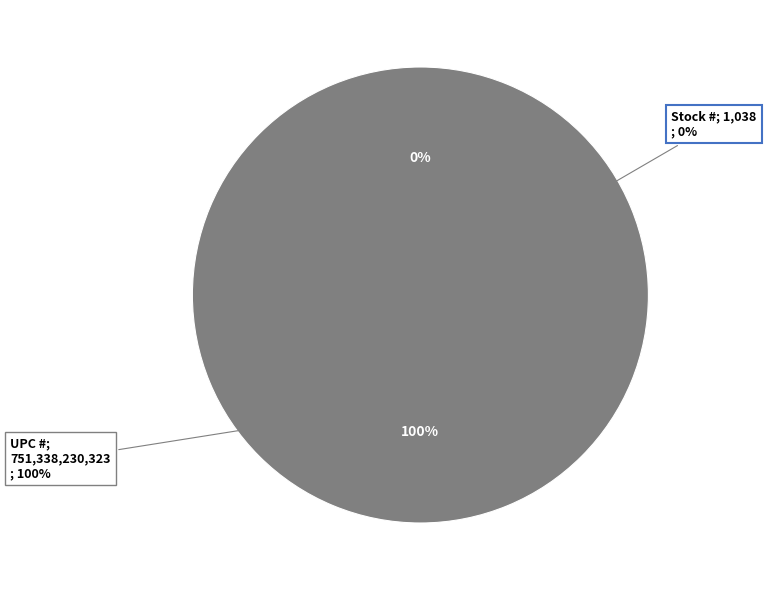

What percentage do Stock # and UPC # together represent?

100.0%